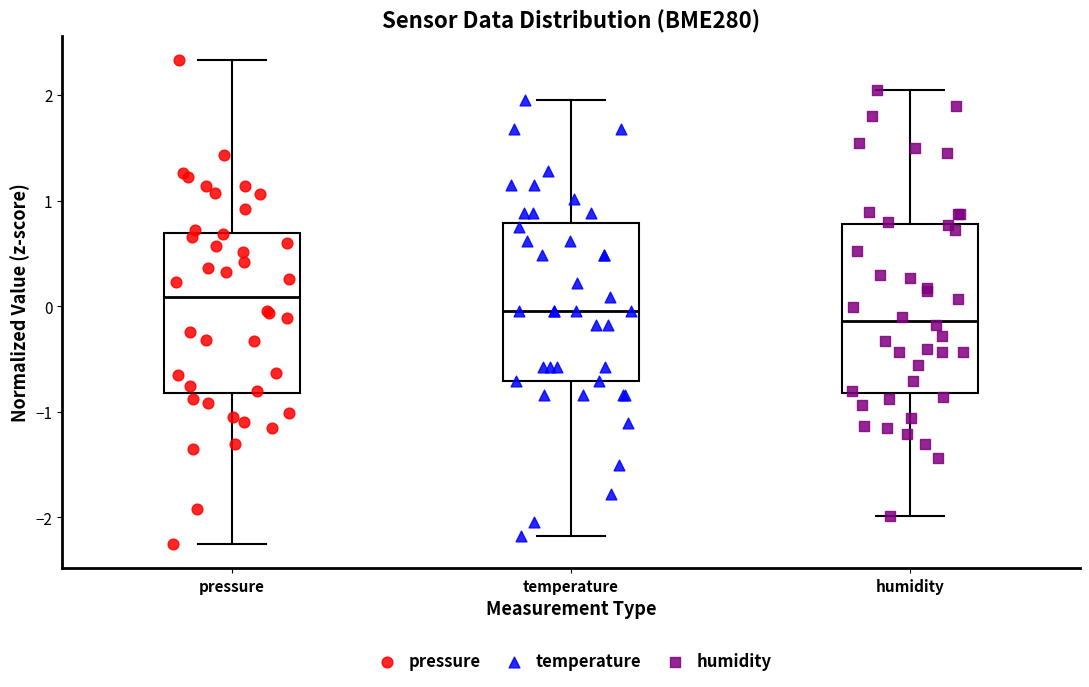

Reading left to right, read every box against the y-axis: the position of its median line, the range the box covers, and the ends of its whiskers. The values are not printed on the chart, so give them approximately, as read against the axis.

pressure: median 0.1, box -0.8 to 0.7, whiskers -2.3 to 2.3
temperature: median 0.0, box -0.7 to 0.8, whiskers -2.2 to 1.9
humidity: median -0.1, box -0.8 to 0.8, whiskers -2.0 to 2.0